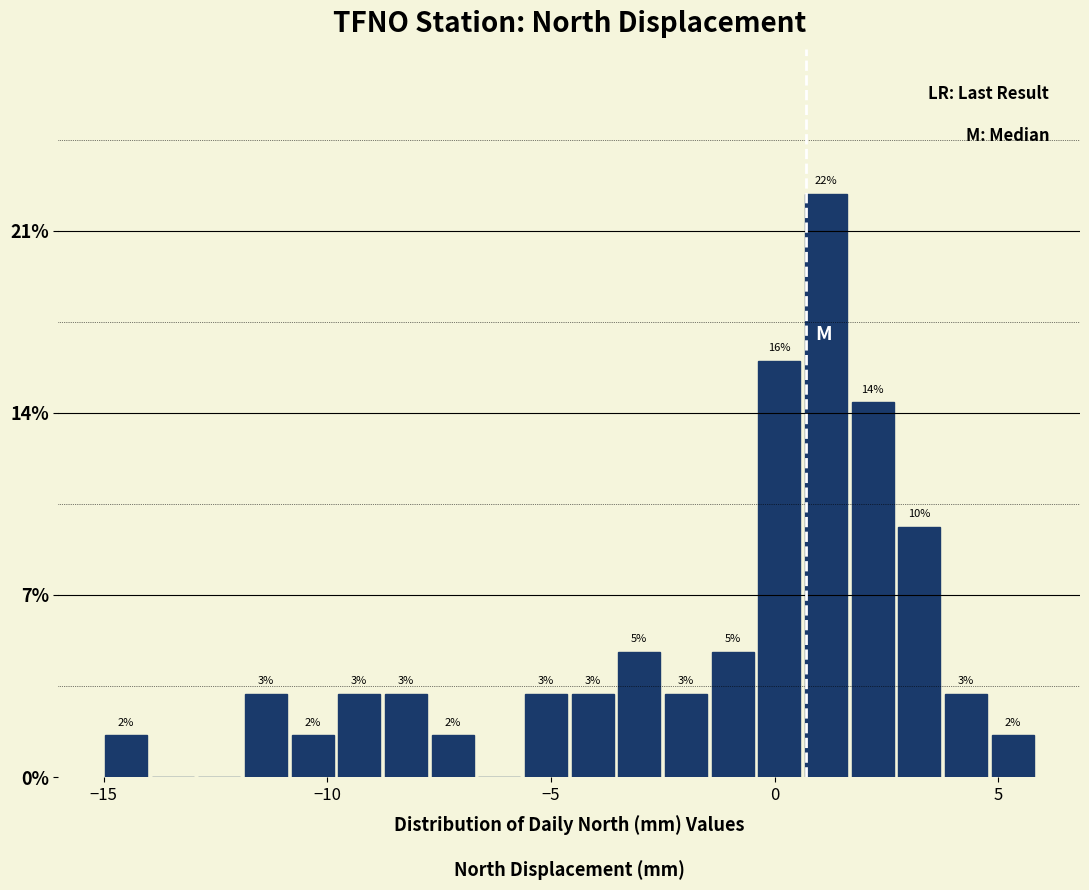

Read against the x-axis, roughly where is the centre of the tallest bar?

1.0